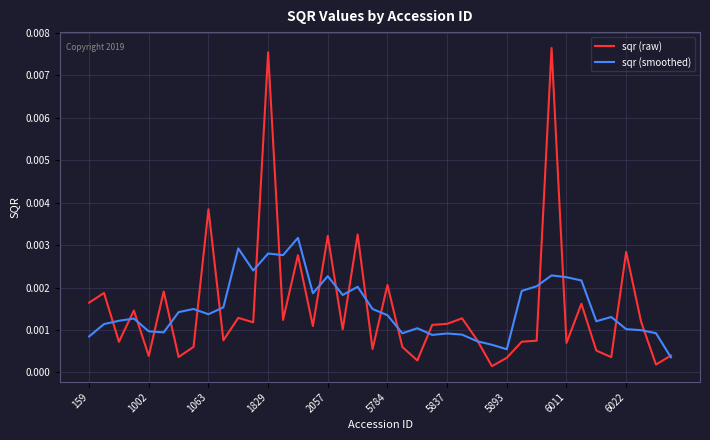

Which series has the widest spread of values?

sqr (raw)